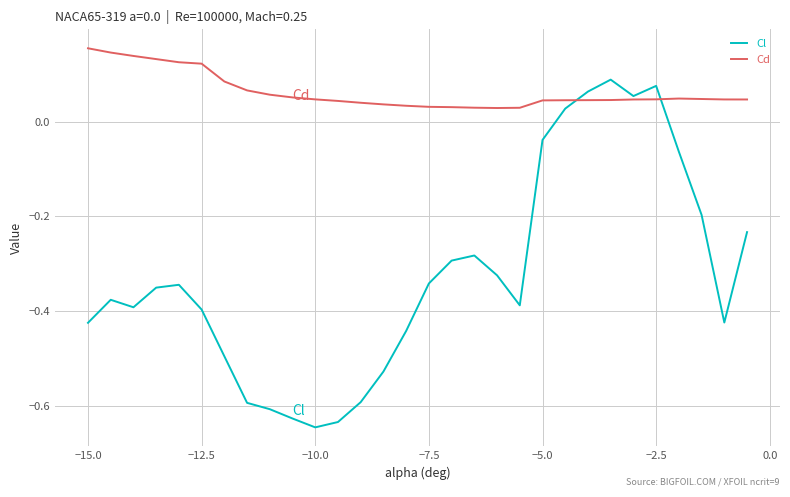

Rank the series by their maximum value, from highest to lowest.

Cd, Cl